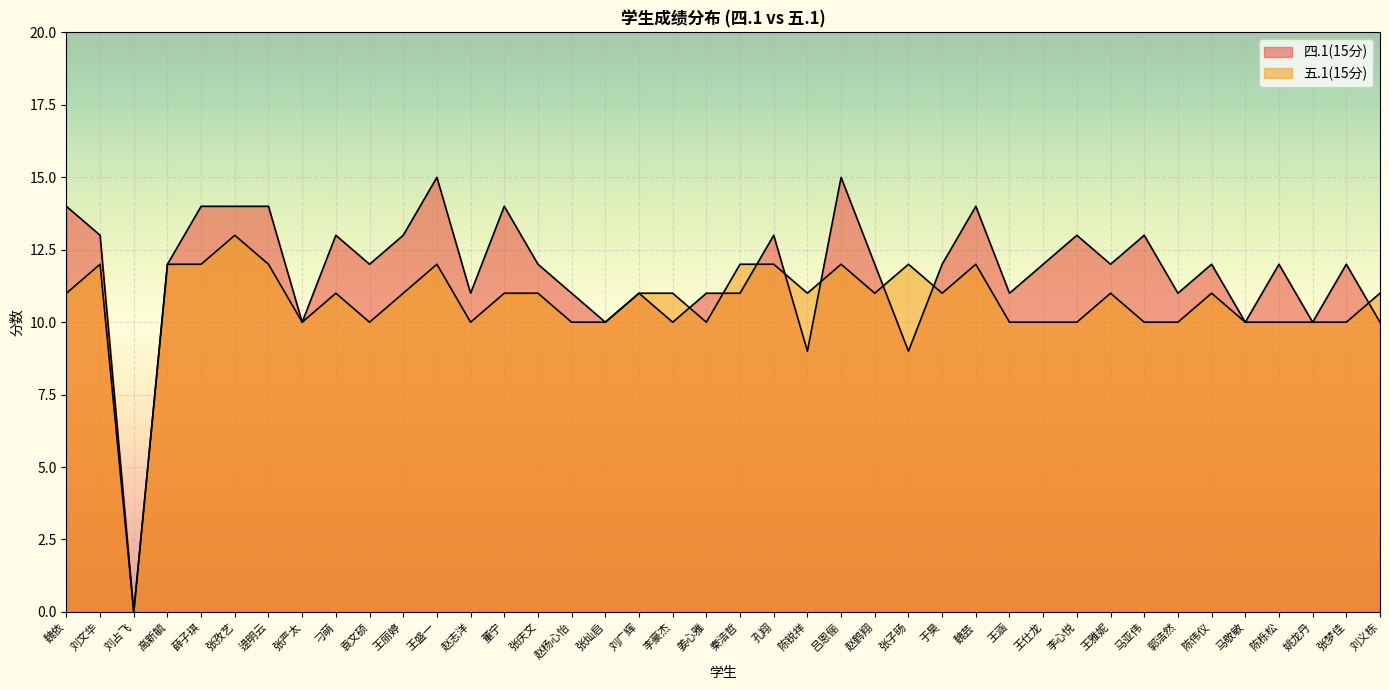

Count the number of categories in the chart.

40